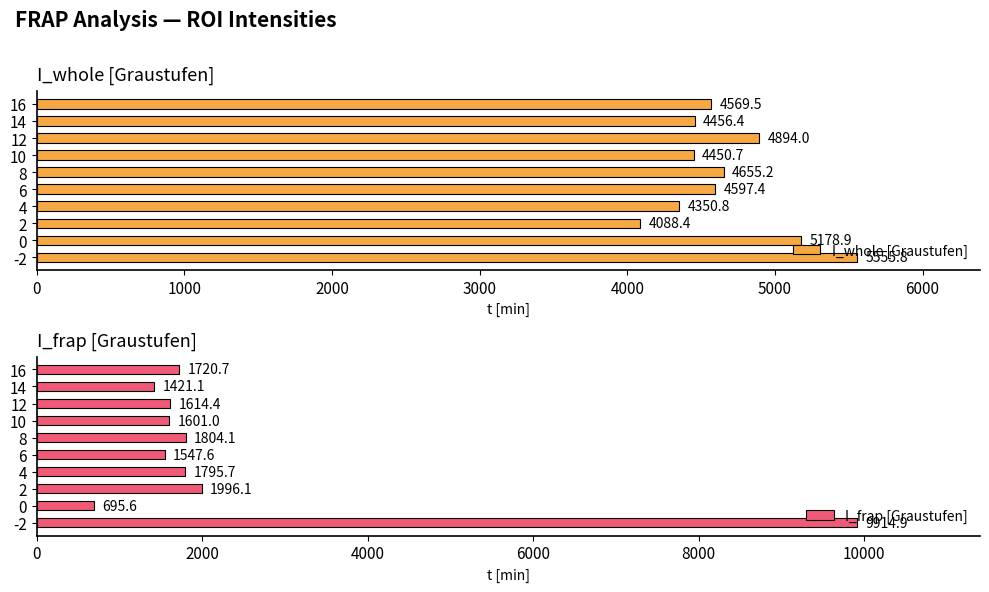

Are the bars grouped side by side (vs. stacked)?

Yes